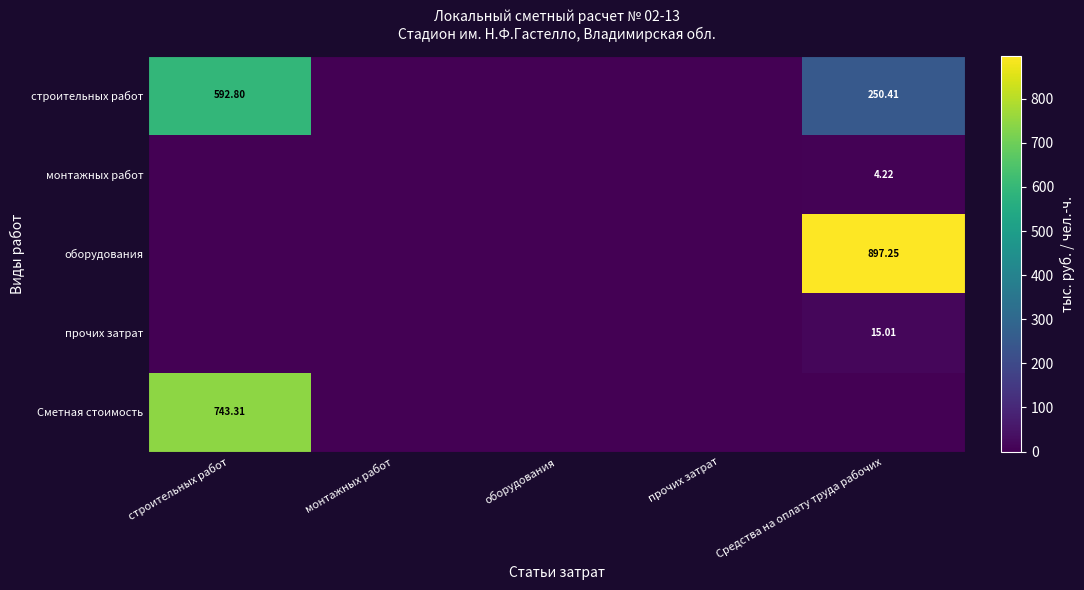

At монтажных работ, list the series in order from largest to smallest.

строительных работ, монтажных работ, оборудования, прочих затрат, Сметная стоимость